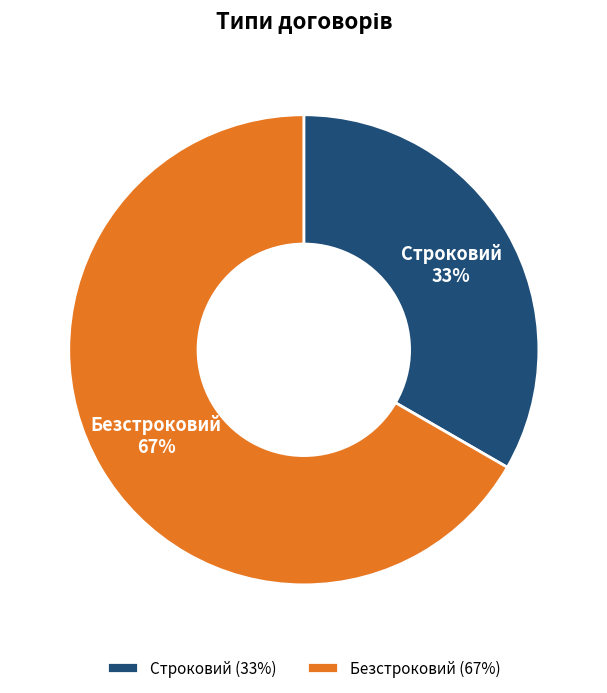

Is it true that Строковий is 33% of the pie?

True